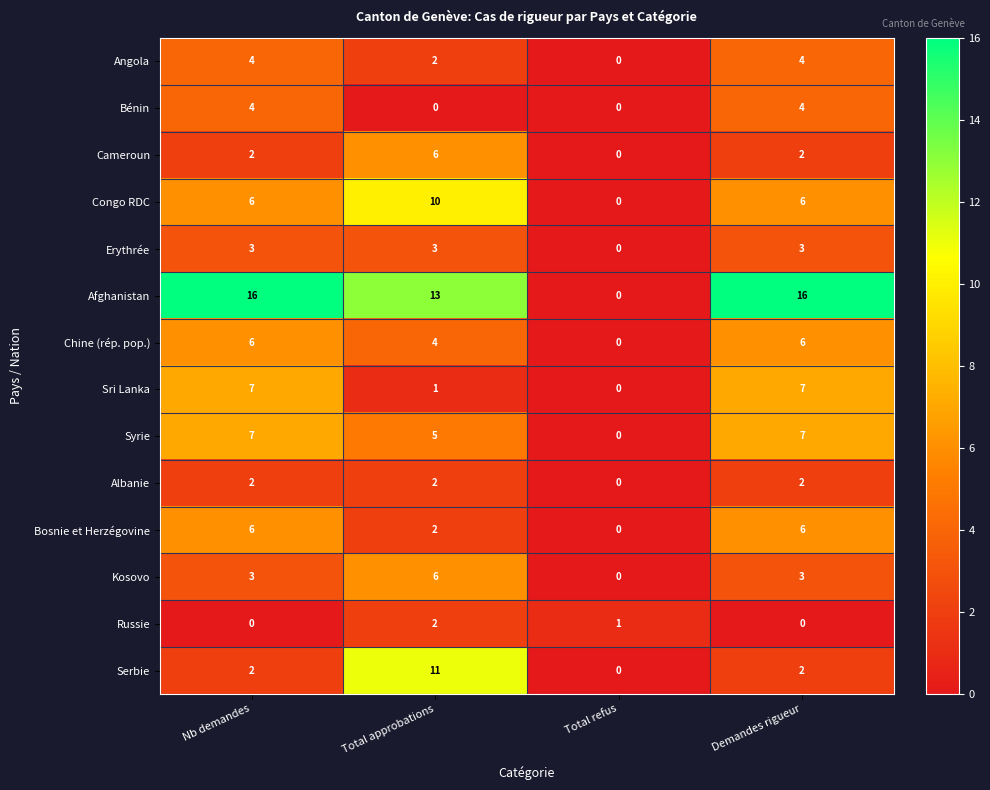

The Serbie series shows 2 at Demandes rigueur. True or false?

True